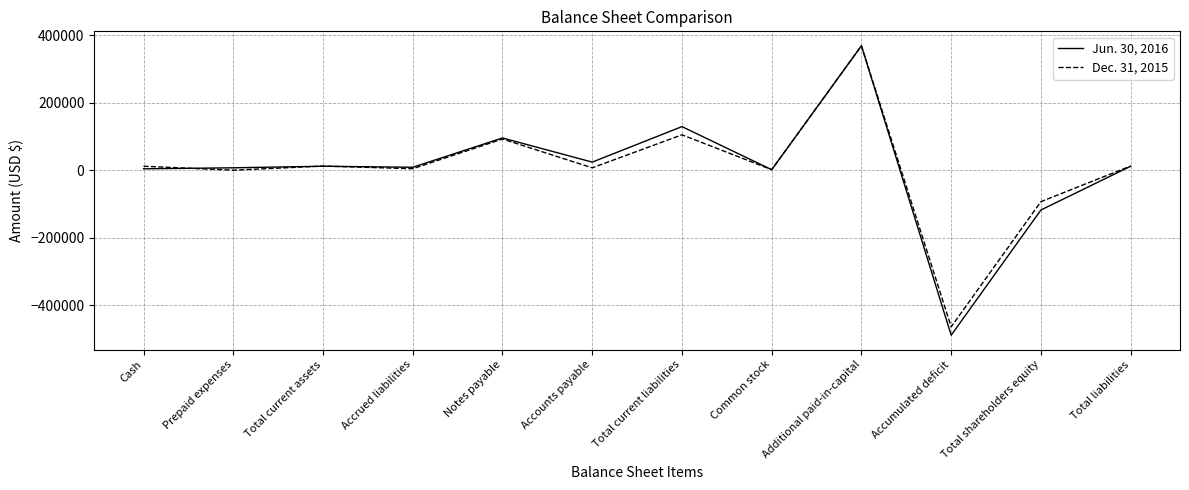

What is the spread (max minus min) of values at Accumulated deficit?

24810